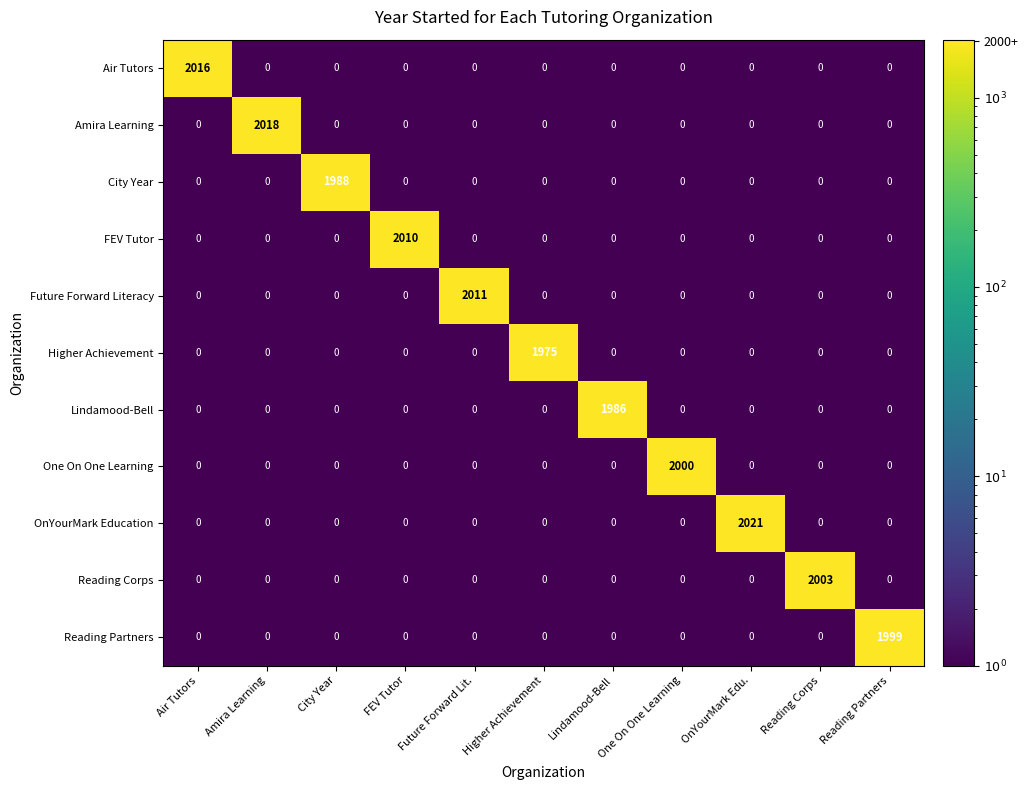

Is it true that Higher Achievement equals 601 at Reading Partners?

False